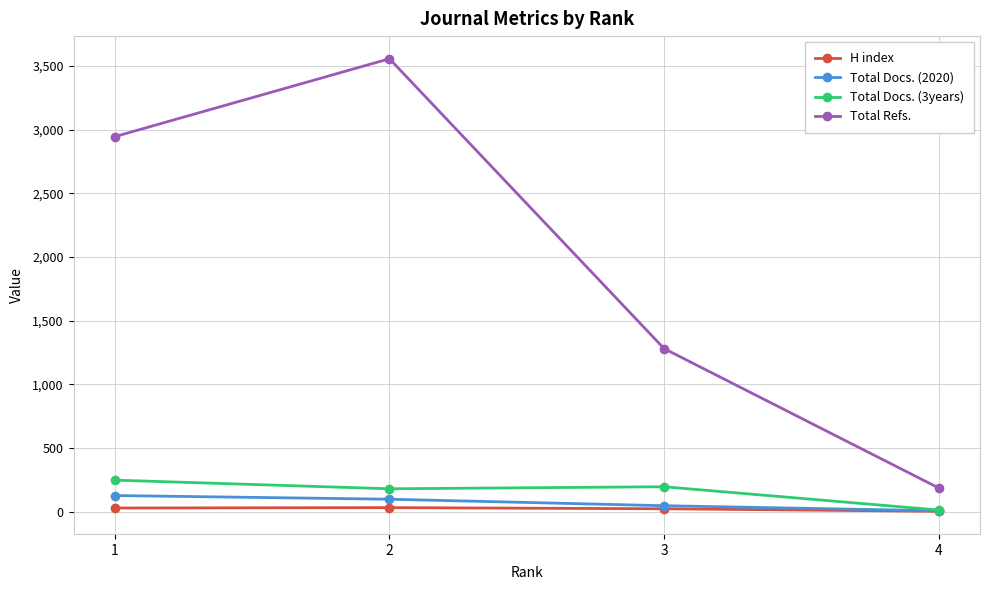

At which category does Total Refs. reach its first local peak?

2